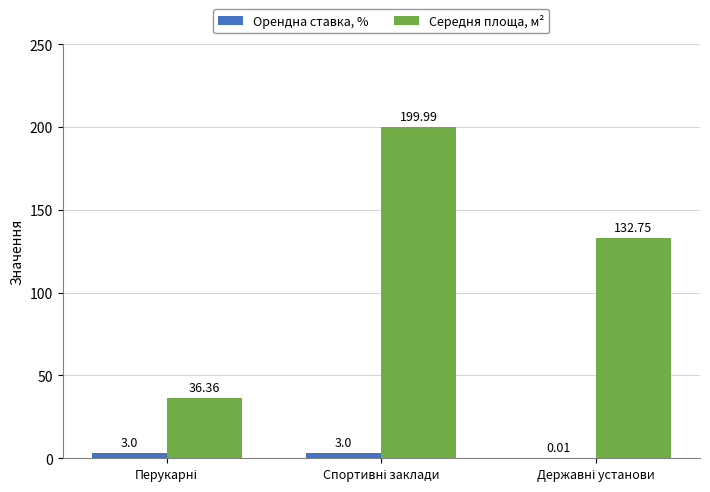

What is the sum of all Середня площа, м² values?

369.1